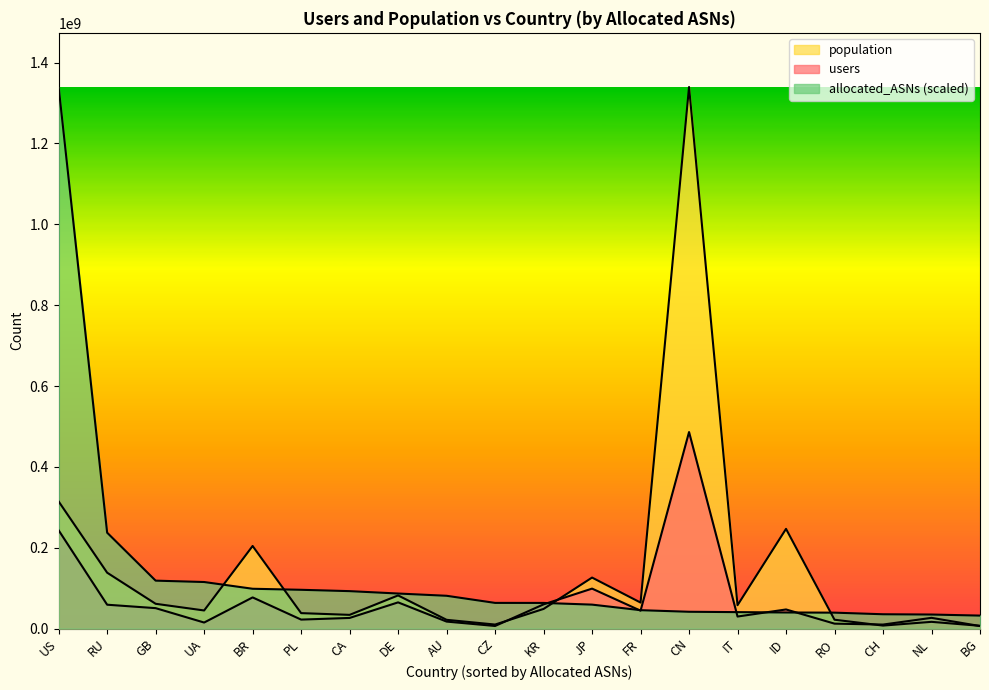

What is the total value across all series at CN?

1867586406.6